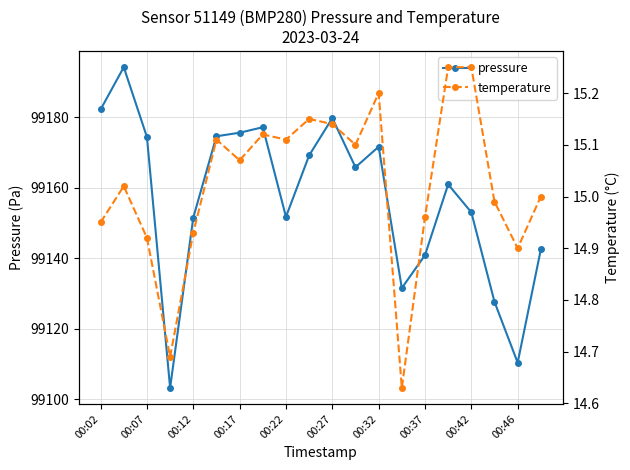

The value of pressure at 00:22 is 99151.8. True or false?

True